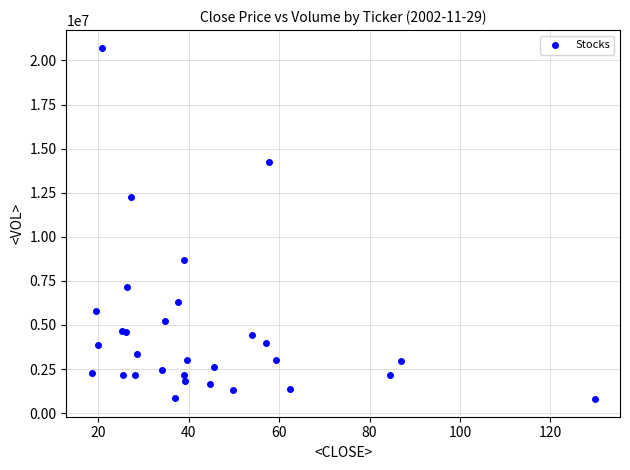

What Y value in the scatter plot is closest to 10758578?

12273400